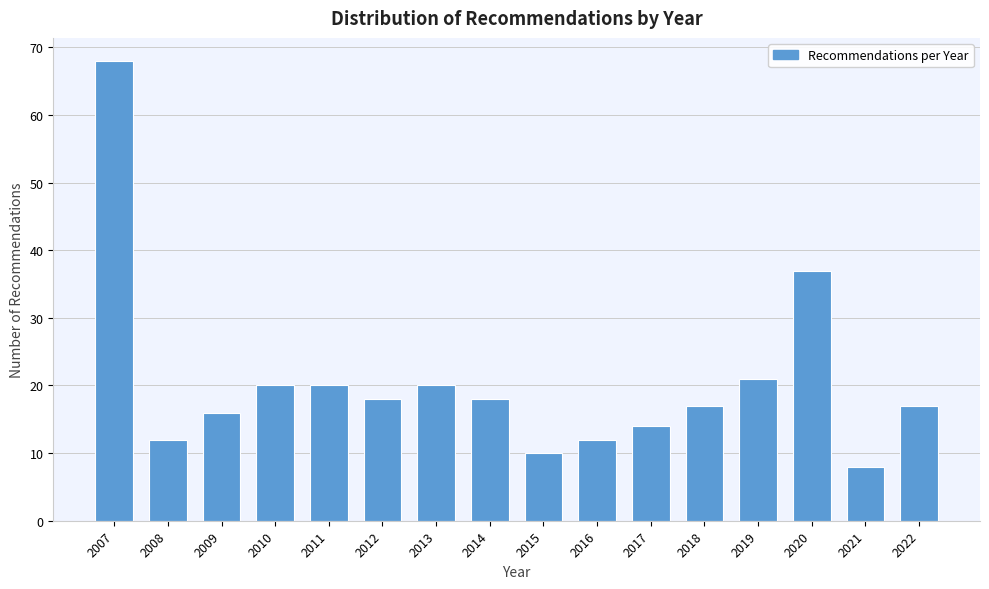

Reading left to right, what are all the values shown in this chart?

2007=68	2008=12	2009=16	2010=20	2011=20	2012=18	2013=20	2014=18	2015=10	2016=12	2017=14	2018=17	2019=21	2020=37	2021=8	2022=17